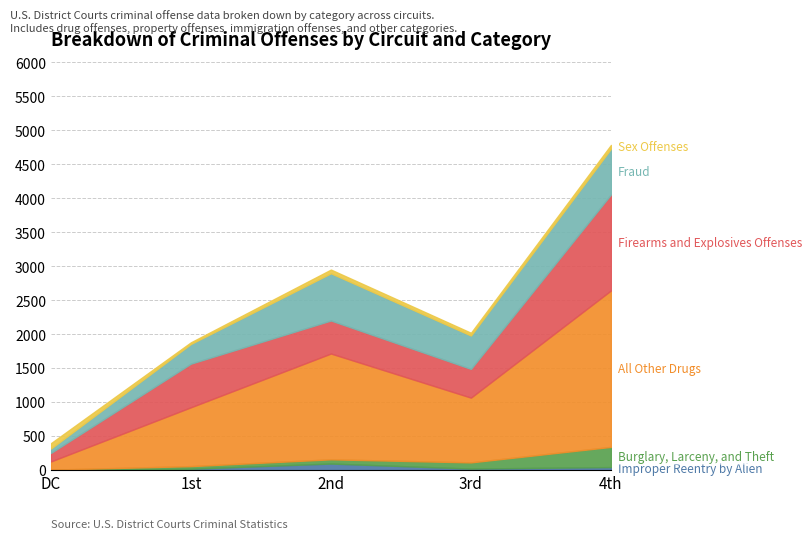

What is the highest value of the Fraud series?

695